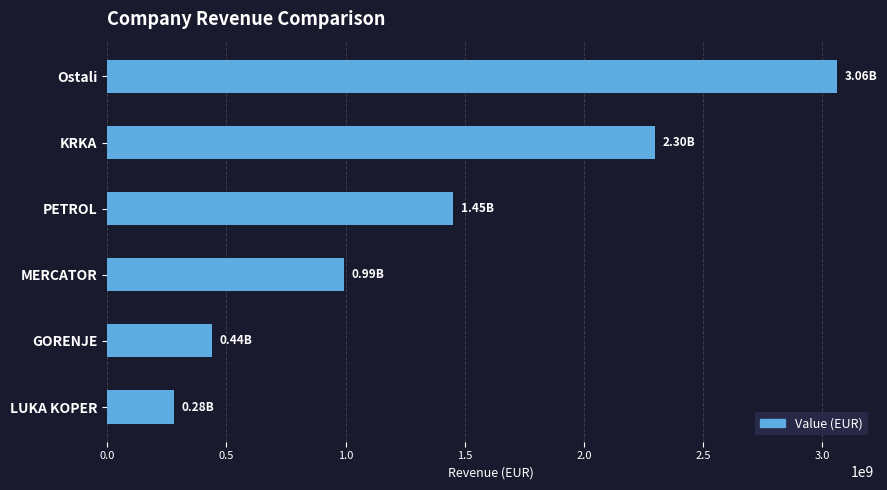

What is the label of the 6th bar from the bottom?

Ostali